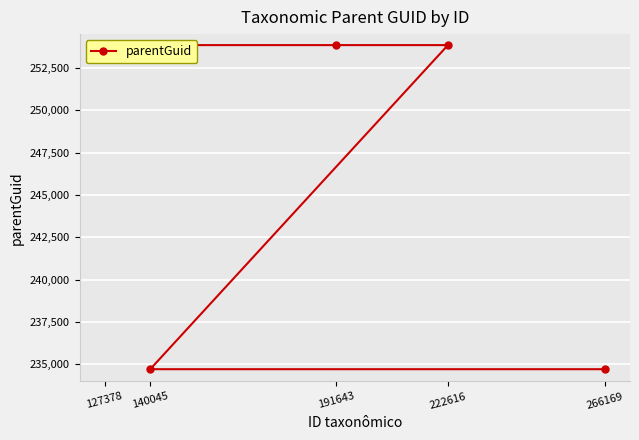

Between 140045 and 191643, which is larger?

191643